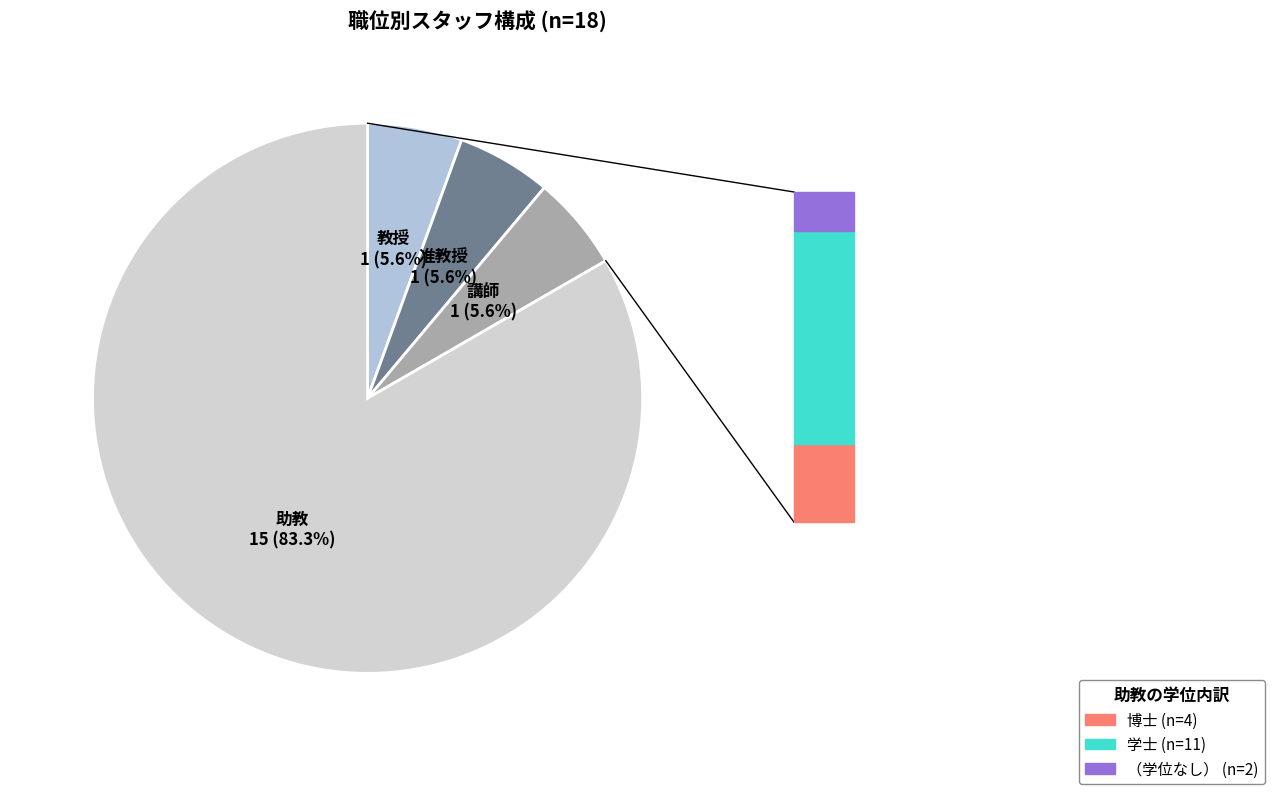

What is the largest slice in the pie chart?

助教